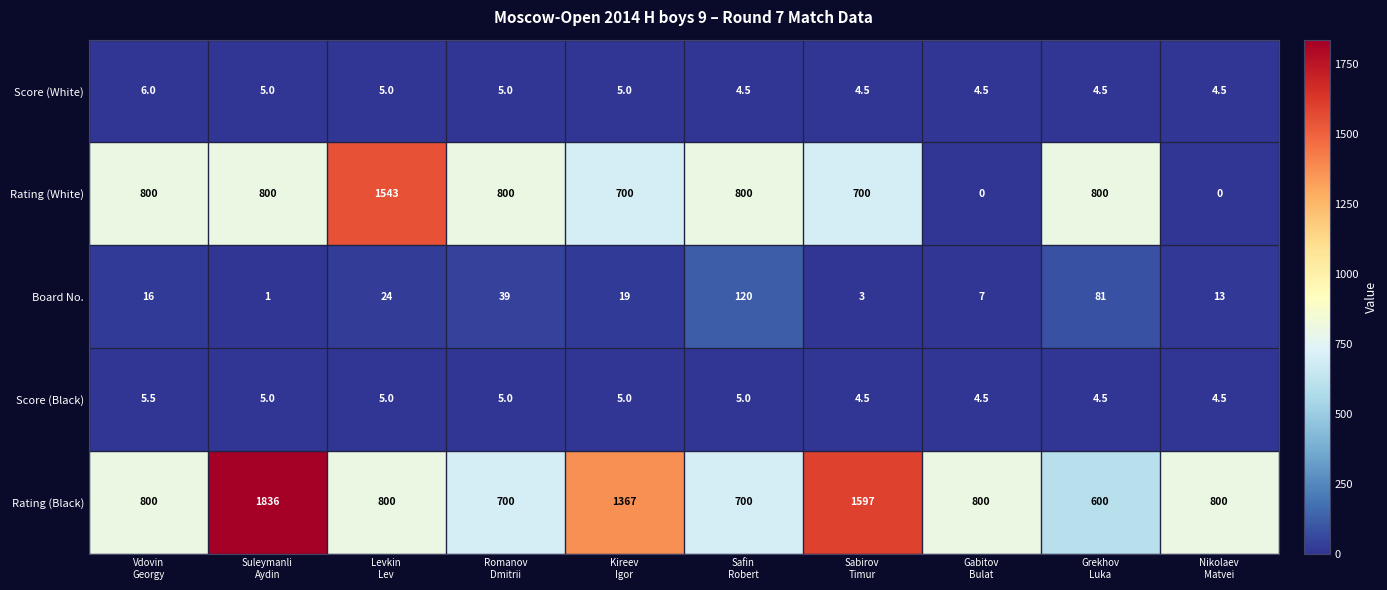

Which series has the largest total across all categories?

Rating (Black)